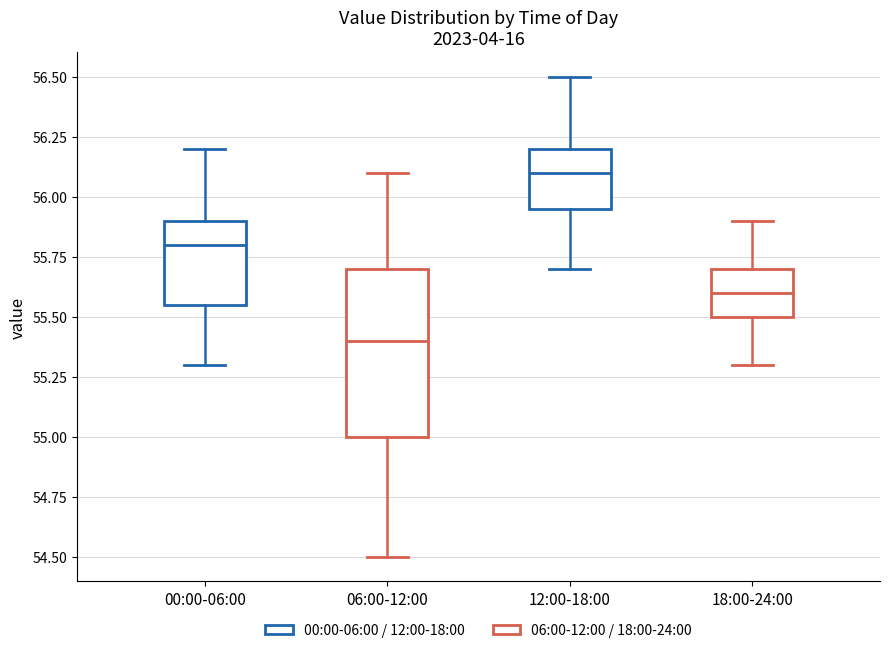

Which box is the tallest, from its lower edge to its upper edge?

06:00-12:00